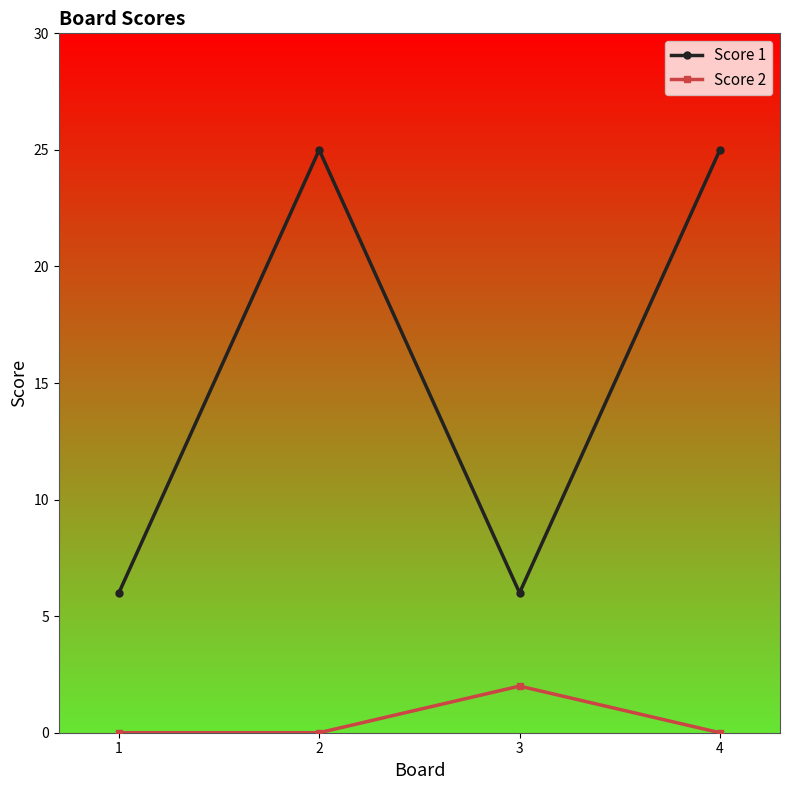

Where is the first local maximum for Score 2?

3